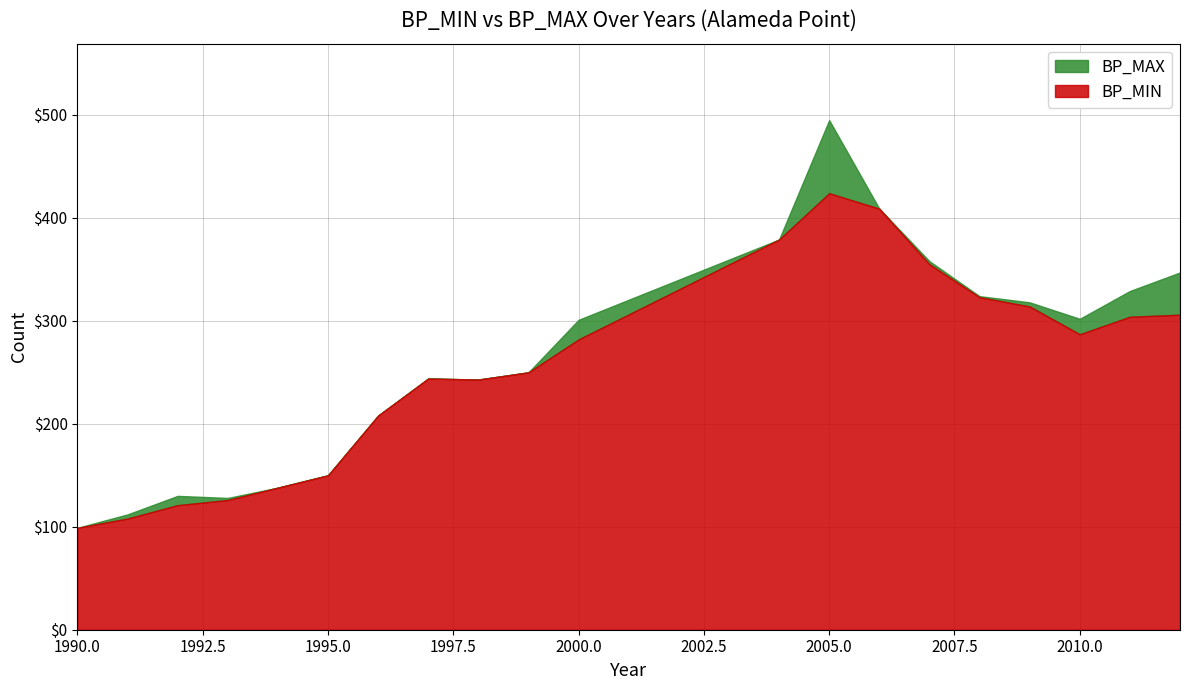

Where is BP_MIN nearest to the value 261?

1999